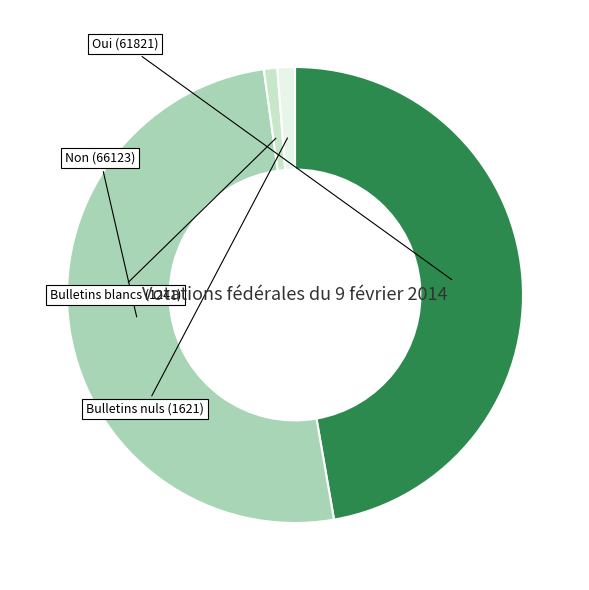

Does any single category account for the majority?

Yes